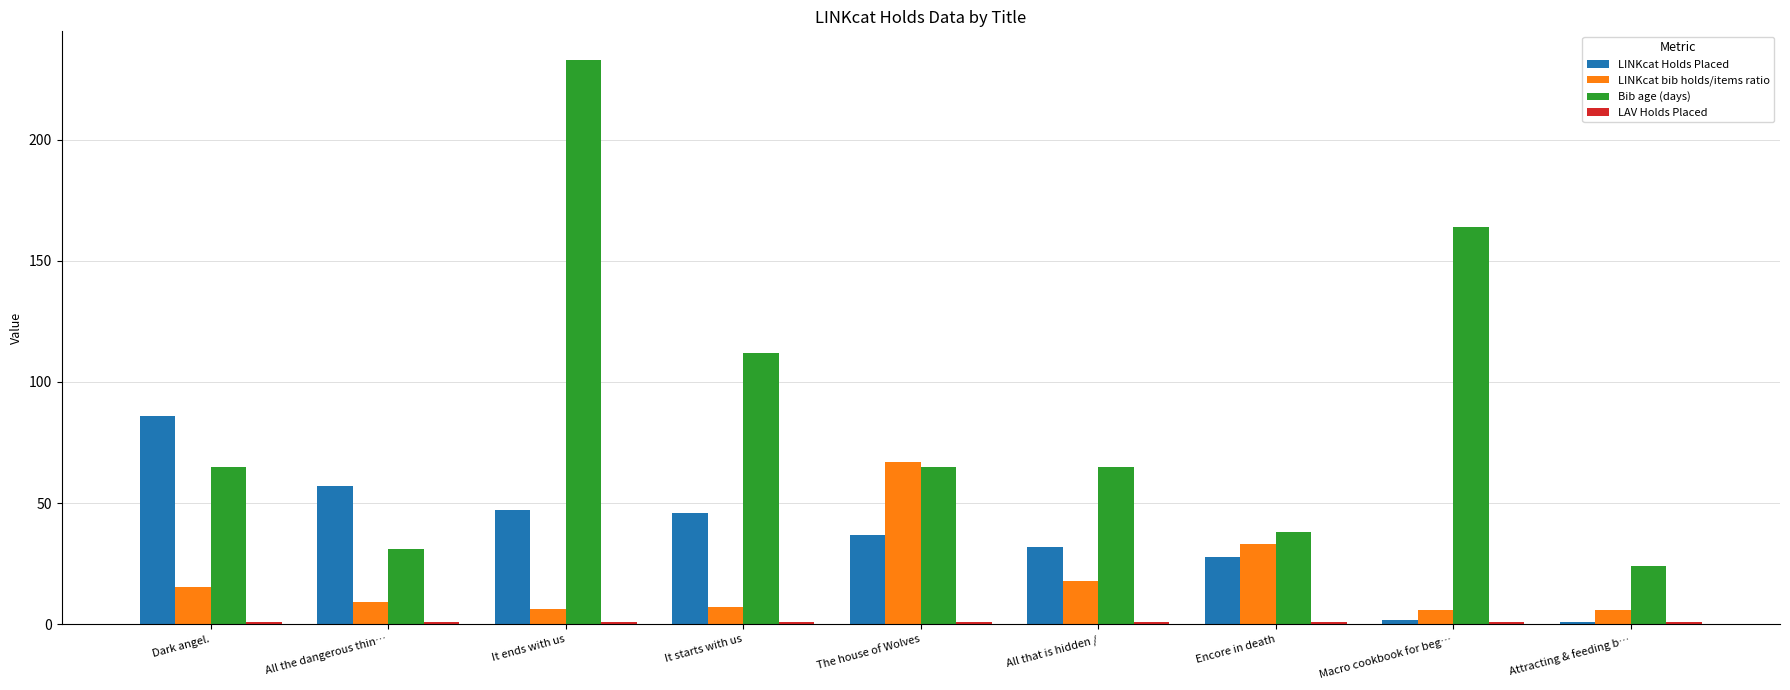

At which category does the chart reach its peak across all series?

It ends with us